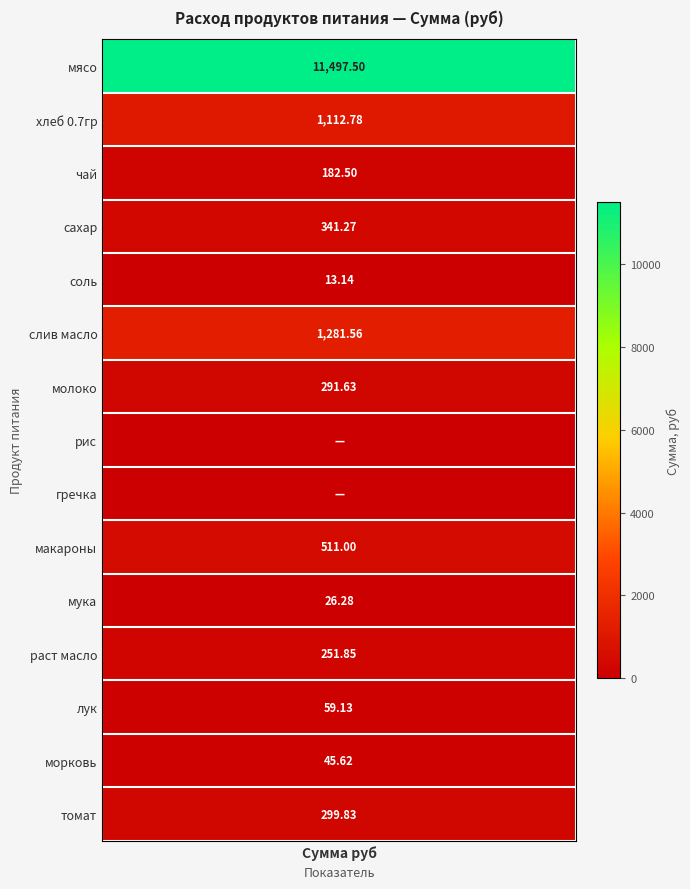

Is it true that рис equals 0.0 at 5?

True